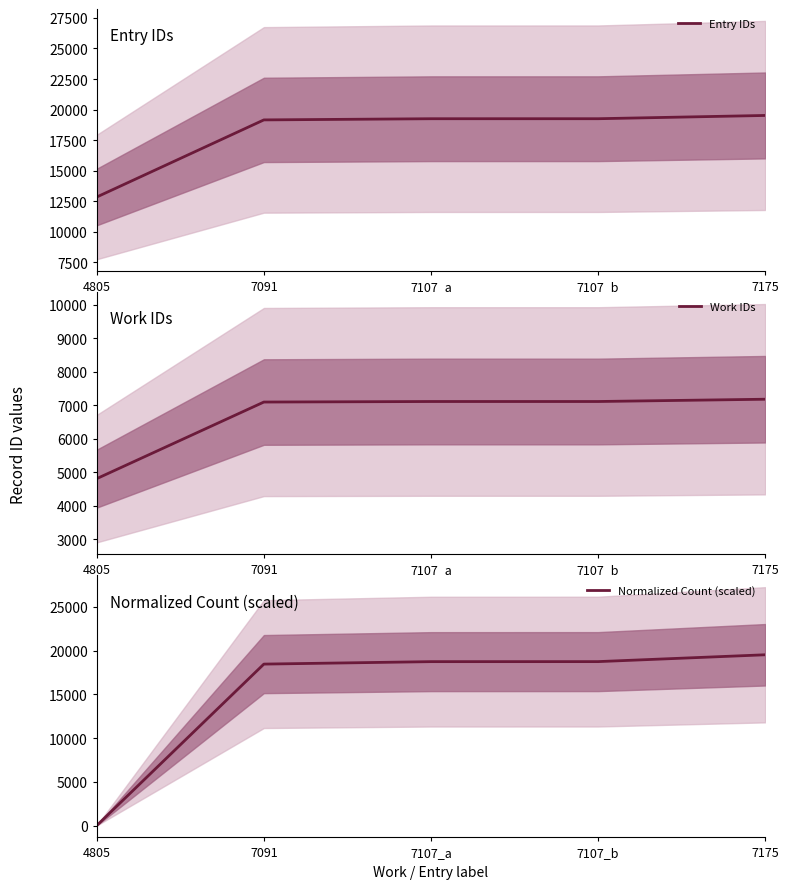

How many positive values does the Normalized Count (scaled) series have?

4